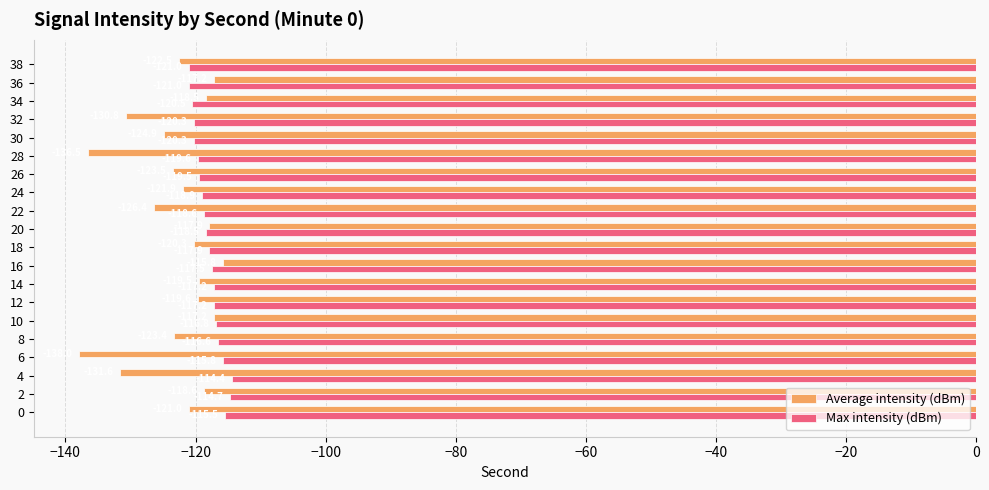

Rank the series by their maximum value, from highest to lowest.

Max intensity (dBm), Average intensity (dBm)